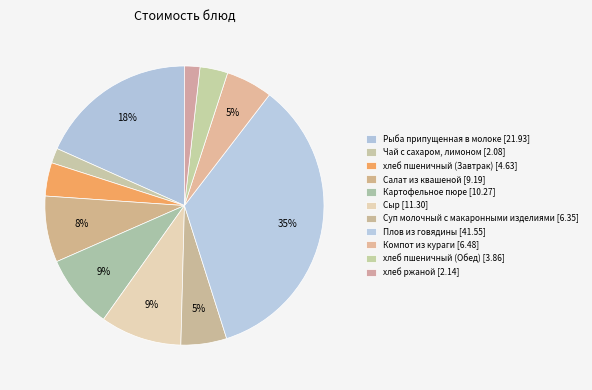

Is the sum of Салат из квашеной and хлеб ржаной greater than half?

No